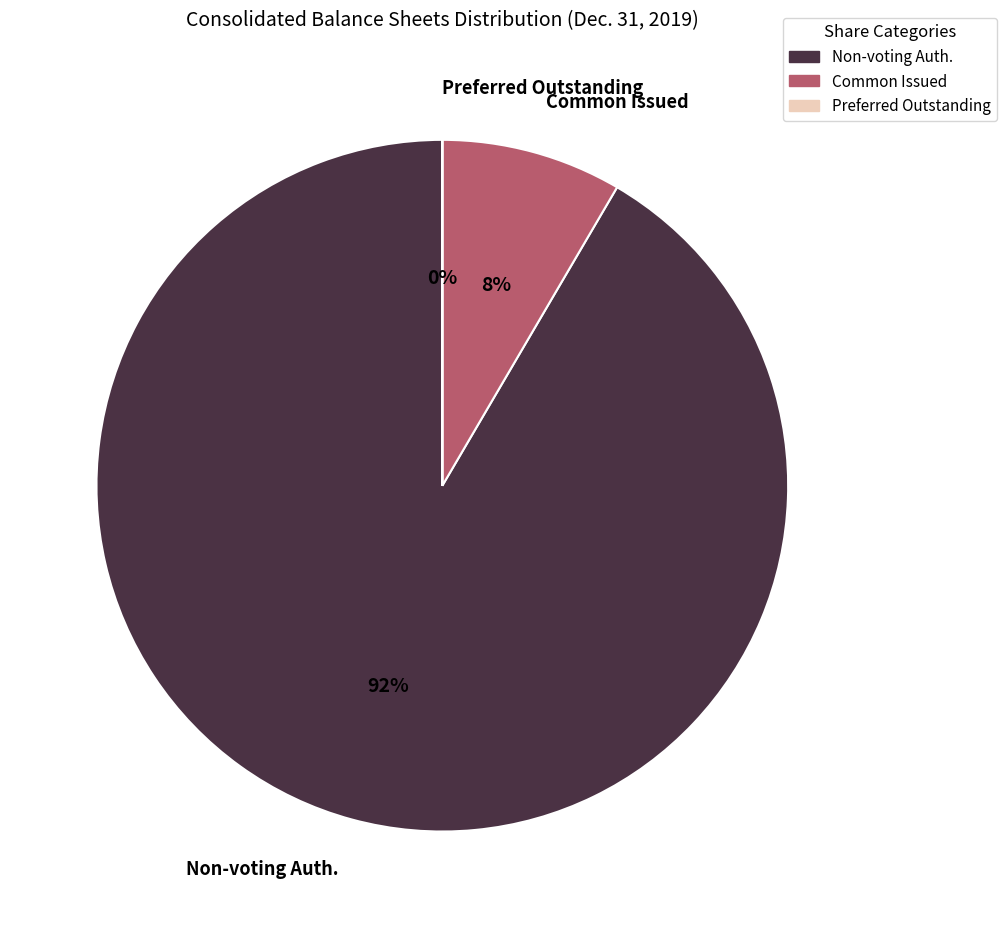

To the nearest percent, what is the average slice percentage?

33%